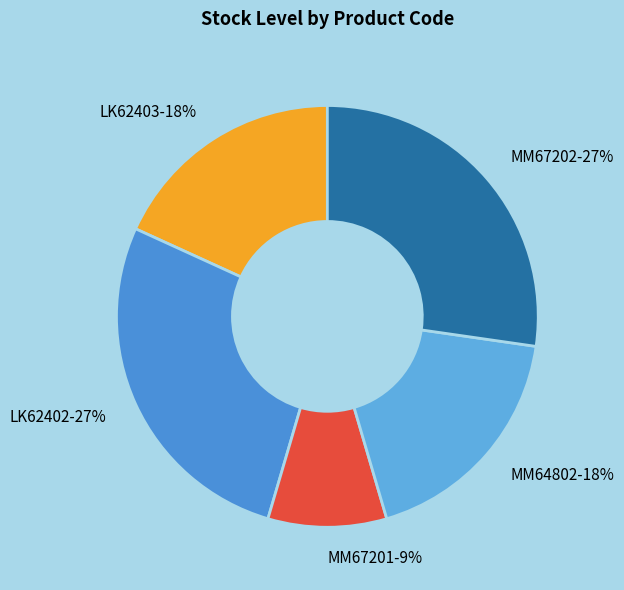

What is the ratio of the value at MM67201-9% to the value at LK62402-27%?

0.3